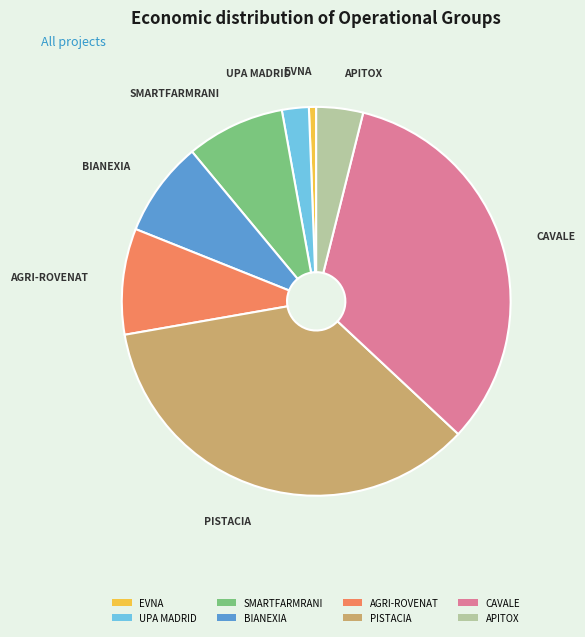

Do APITOX and CAVALE together represent more than half of the pie?

No